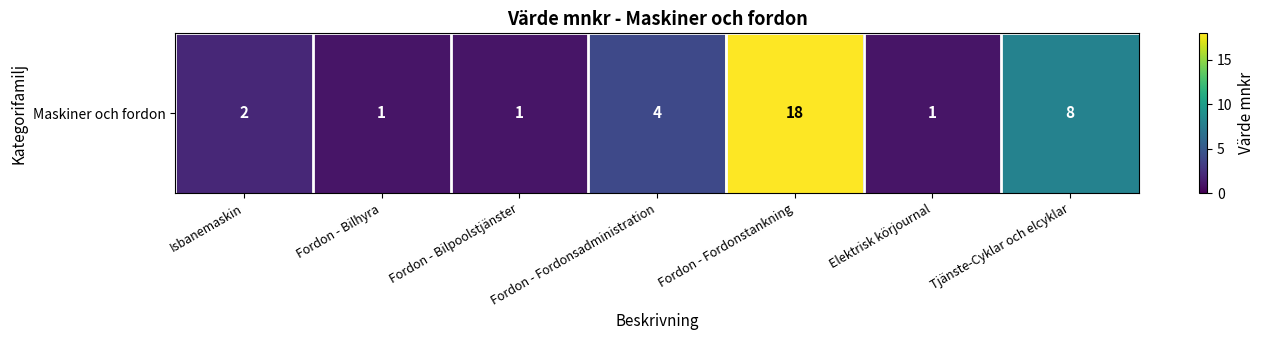

What is the sum of the values at Fordon - Fordonstankning and Fordon - Fordonsadministration?

22